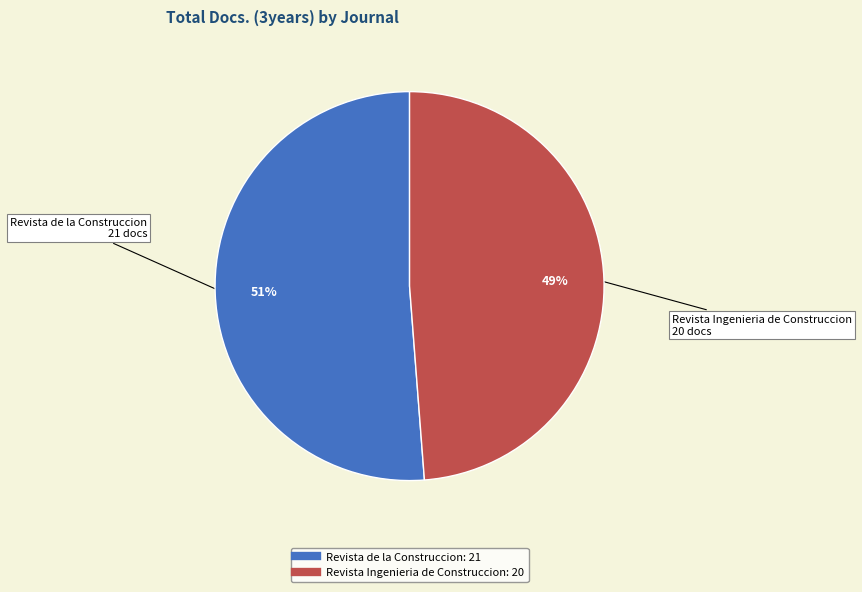

To the nearest percent, what percentage of the pie is Revista de la Construccion?

51%